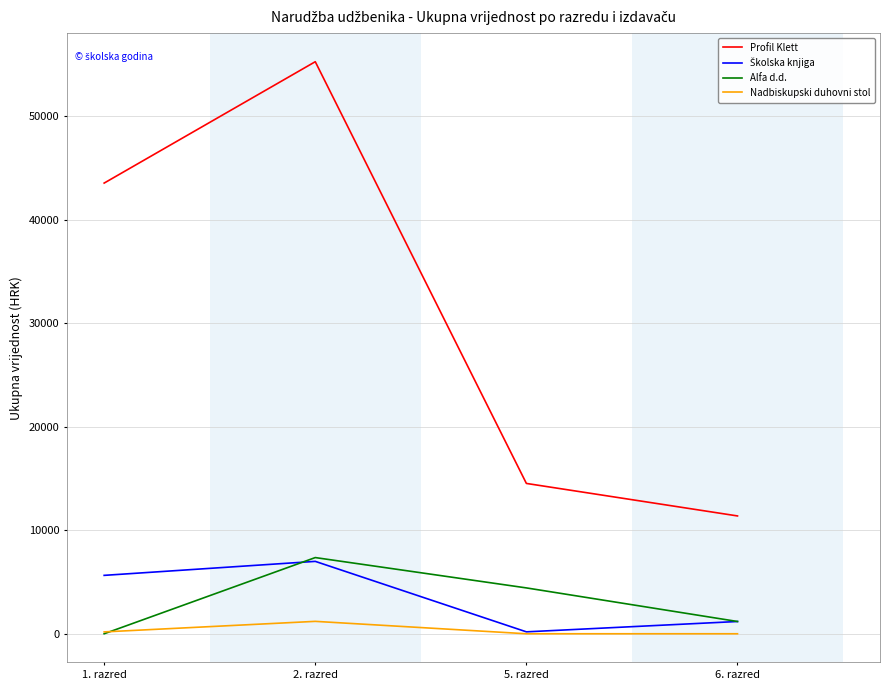

How many interior local peaks does the Profil Klett series have?

1